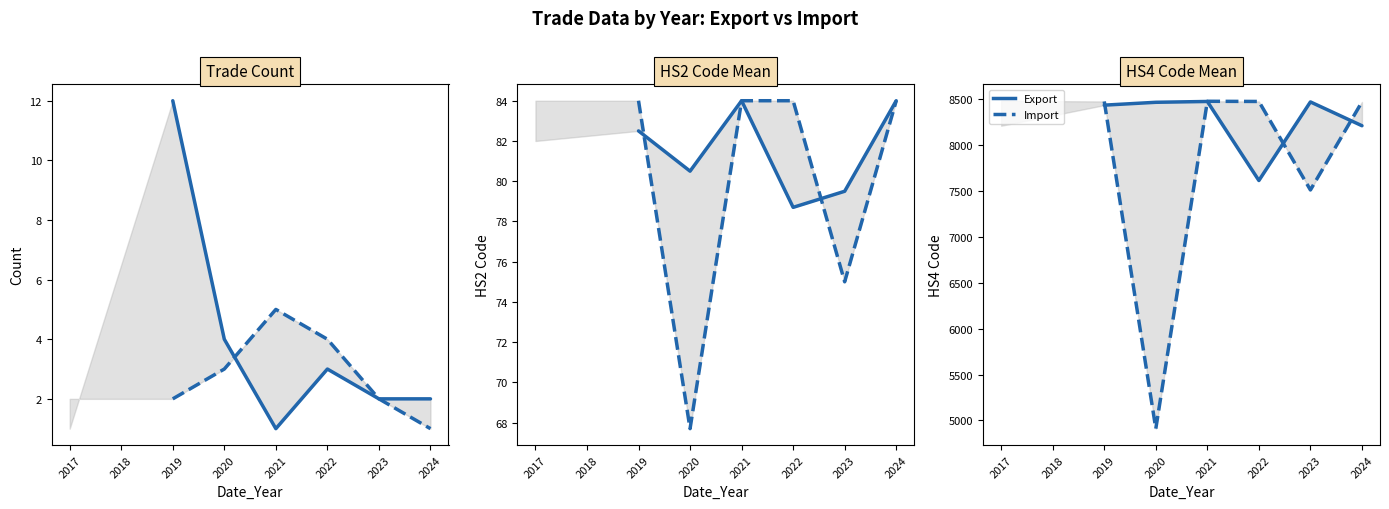

What is the value of the Export point at the 3rd from the left?

8431.0